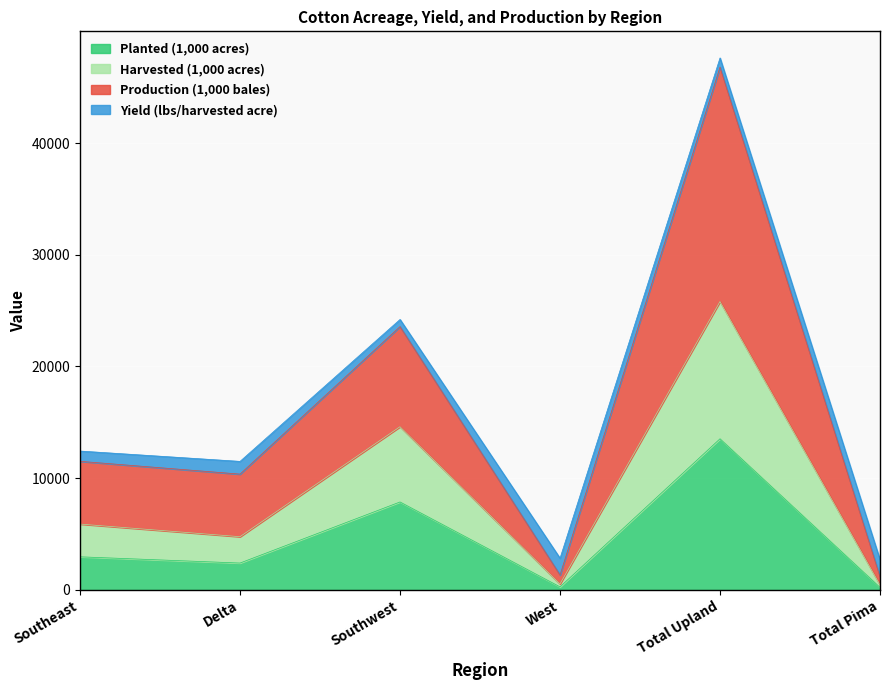

Is the value of Harvested (1,000 acres) at Southeast greater than the value of Planted (1,000 acres) at West?

Yes